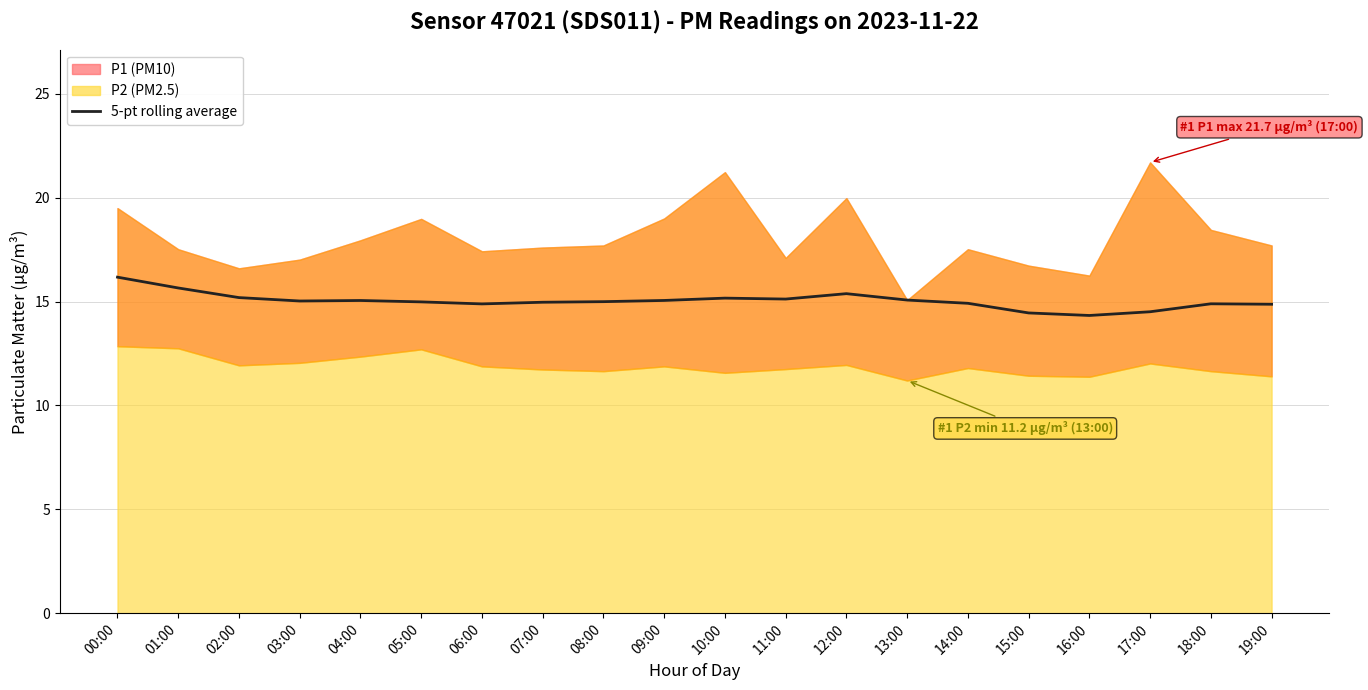

The value at 17:00 is 25.9. True or false?

False